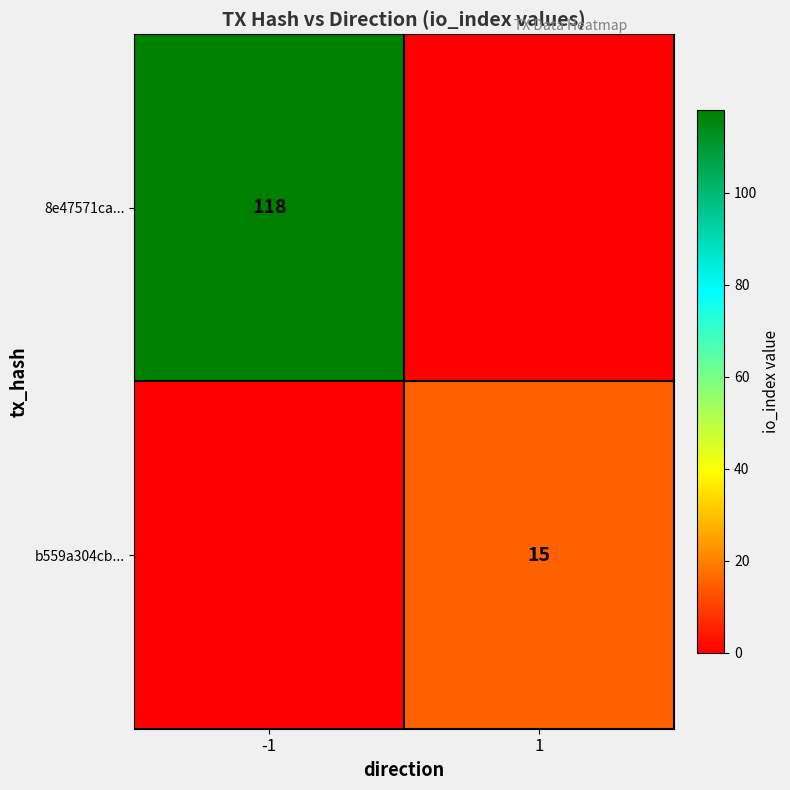

The b559a304cb... series shows 15 at 1. True or false?

True